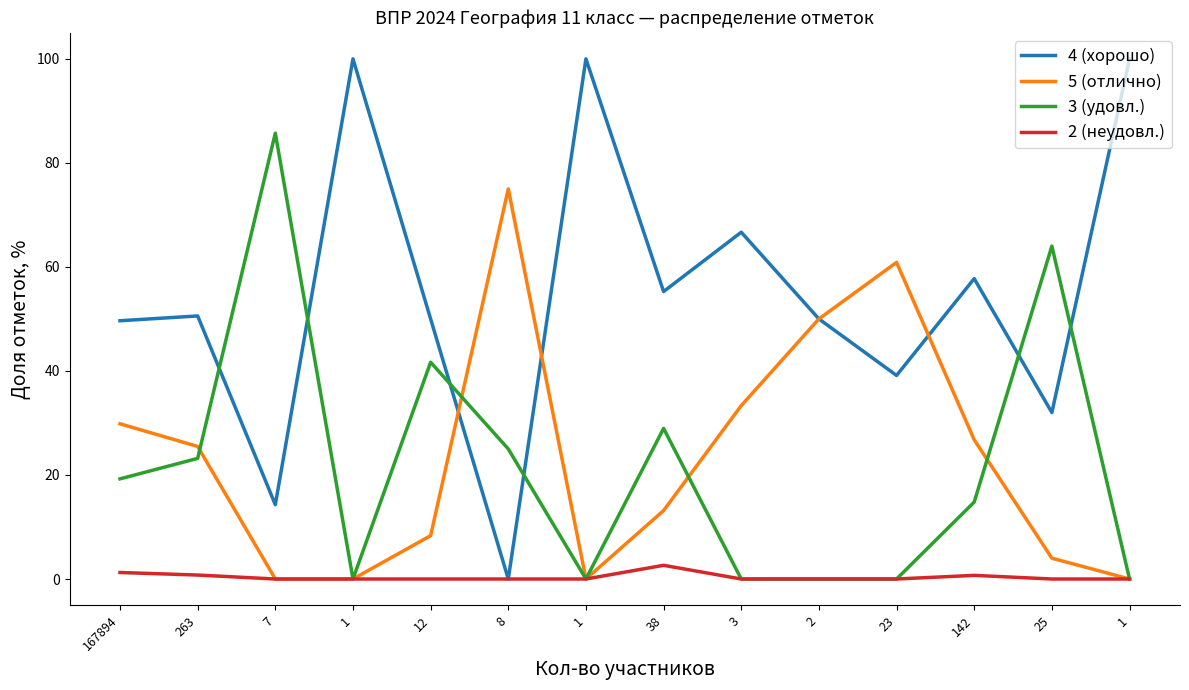

What is the value of the 5 (отлично) point at the 5th from the left?

8.3